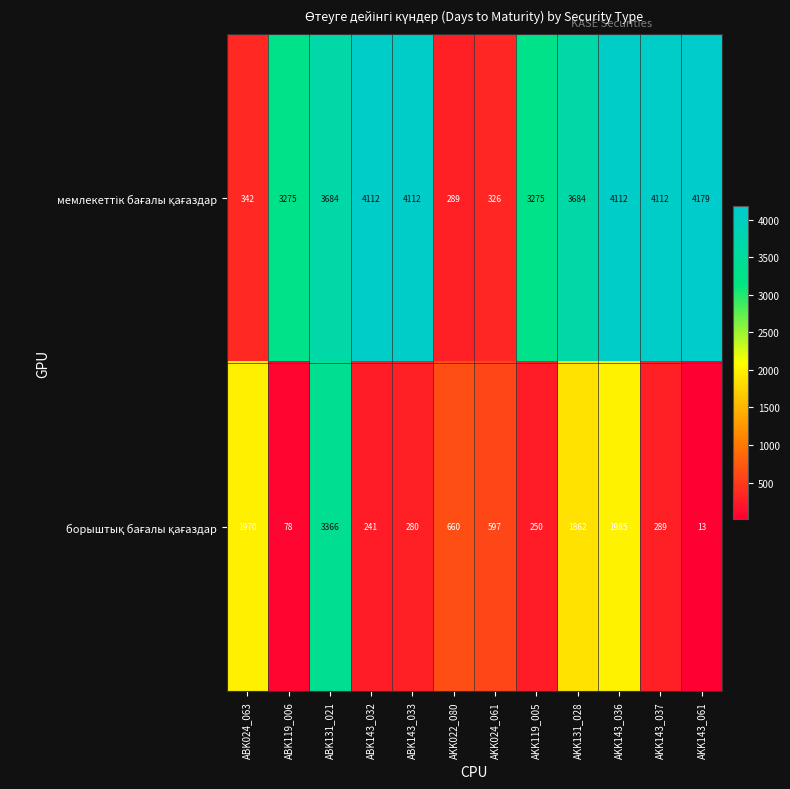

What is the total value across all series at AKK143_061?

4192